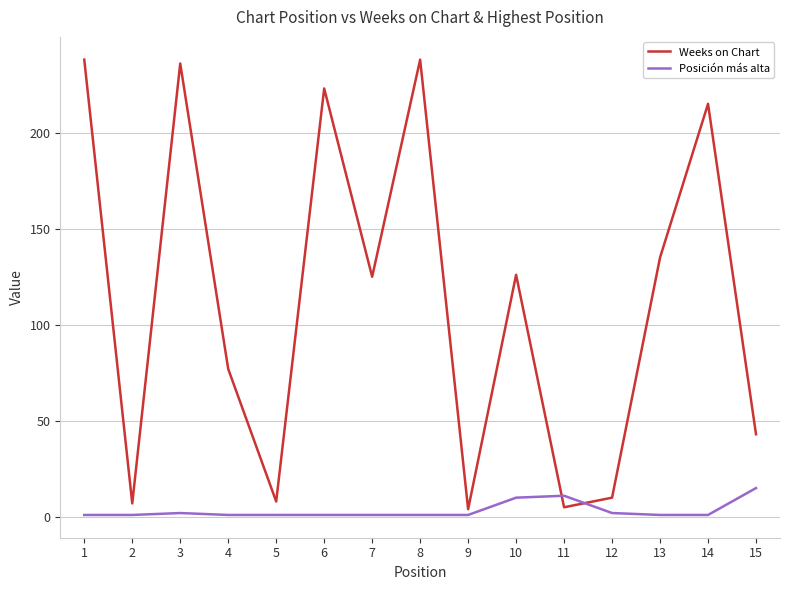

Is the value of Weeks on Chart at 3 greater than the value of Posición más alta at 10?

Yes